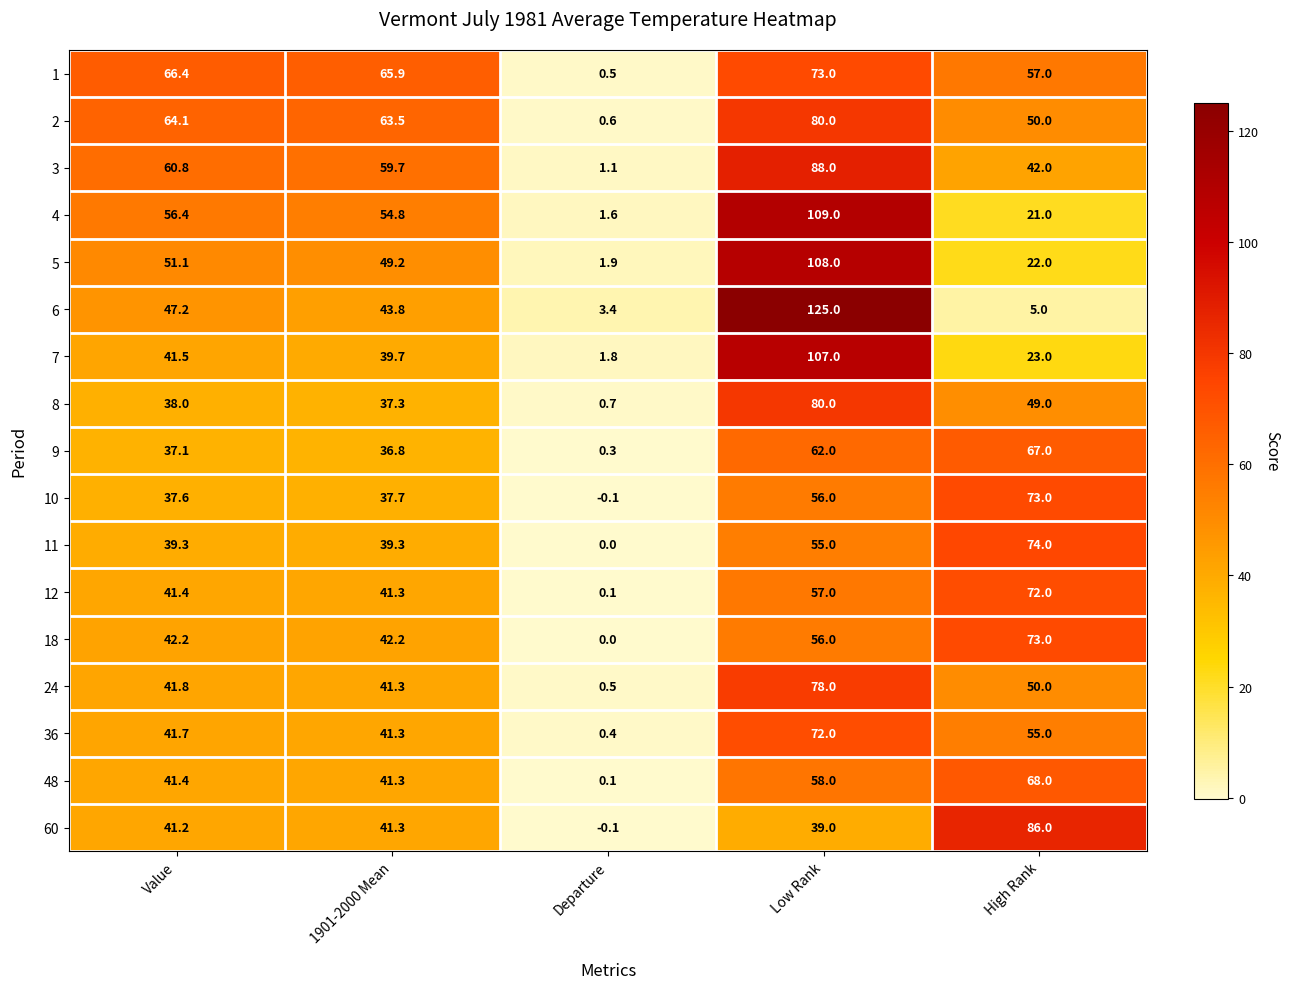

Where is 10 nearest to the value 36?

Value